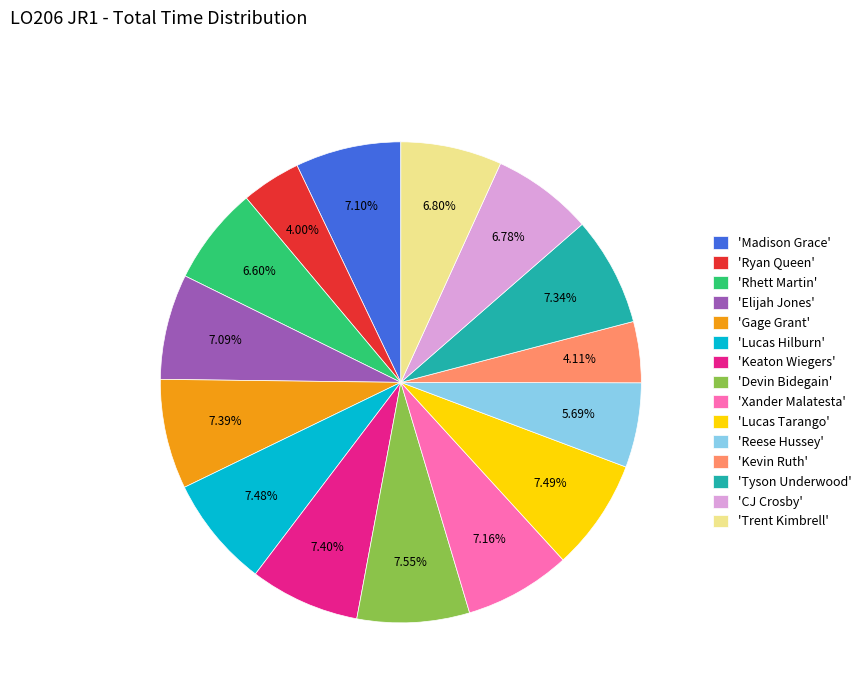

How many segments does this pie chart have?

15